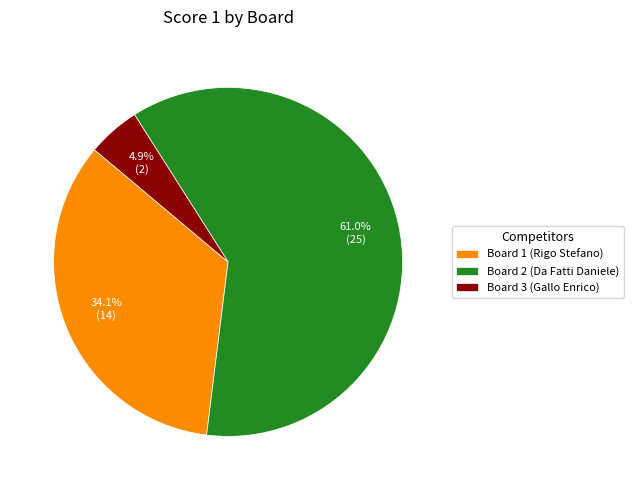

To the nearest percent, what portion does Board 2 (Da Fatti Daniele) represent?

61%